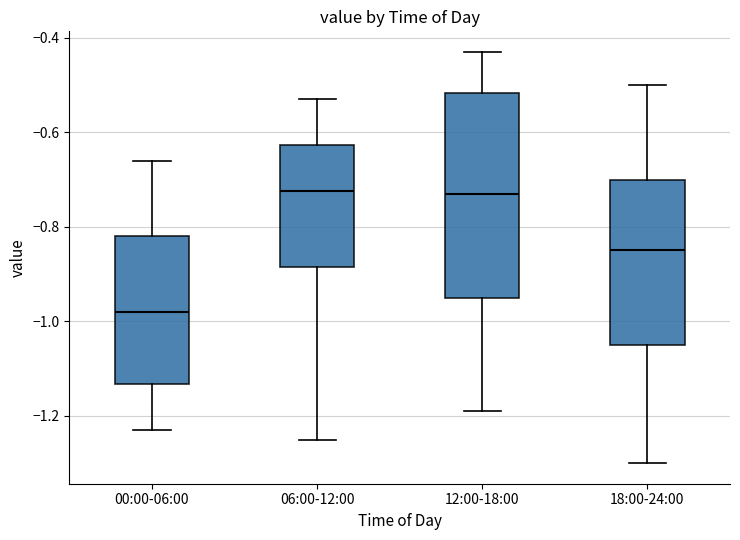

Reading left to right, read every box against the y-axis: the position of its median line, the range the box covers, and the ends of its whiskers. The values are not printed on the chart, so give them approximately, as read against the axis.

00:00-06:00: median -0.98, box -1.14 to -0.82, whiskers -1.22 to -0.66
06:00-12:00: median -0.72, box -0.88 to -0.62, whiskers -1.24 to -0.52
12:00-18:00: median -0.72, box -0.94 to -0.52, whiskers -1.18 to -0.42
18:00-24:00: median -0.84, box -1.04 to -0.70, whiskers -1.30 to -0.50